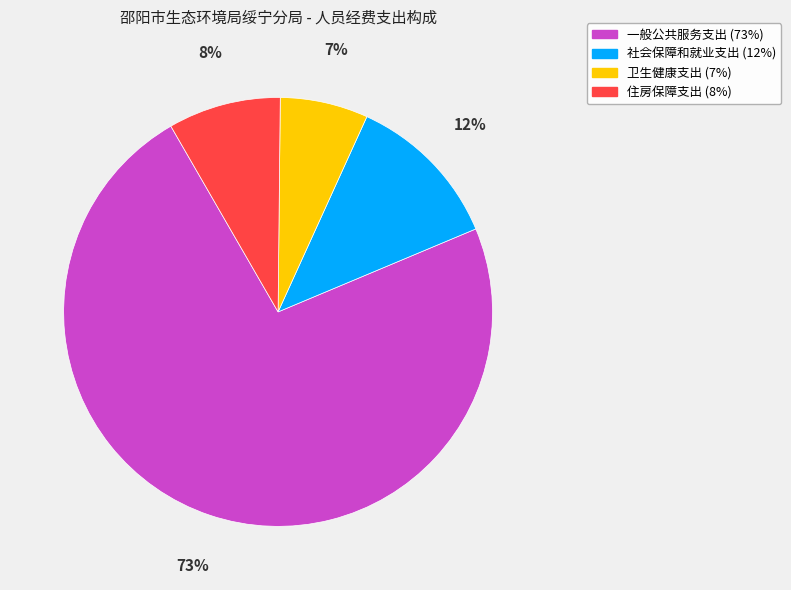

Which category has the smallest portion of the pie?

卫生健康支出